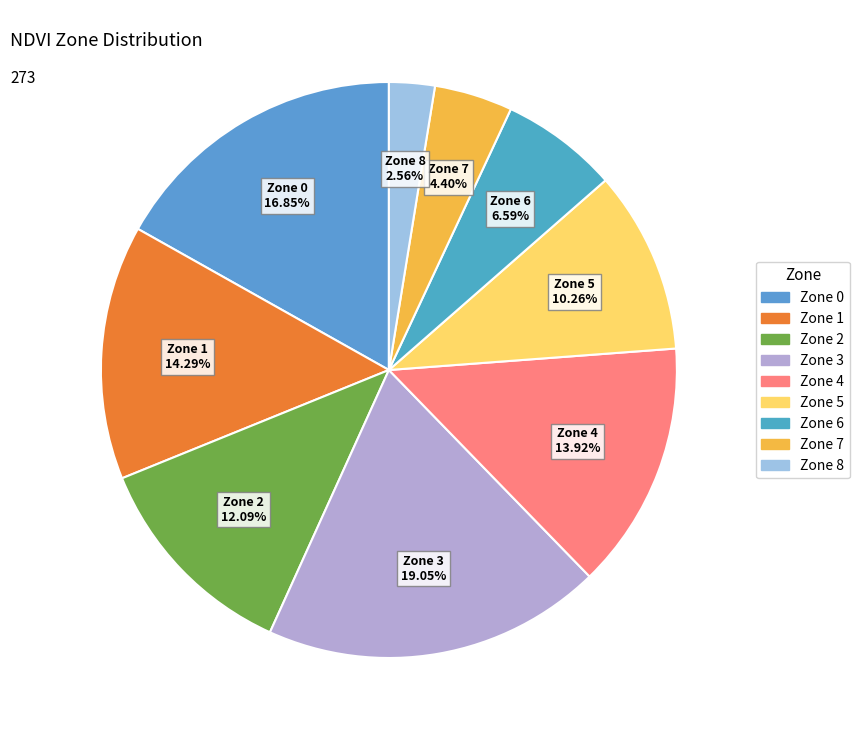

To the nearest percent, what is the average slice percentage?

11%